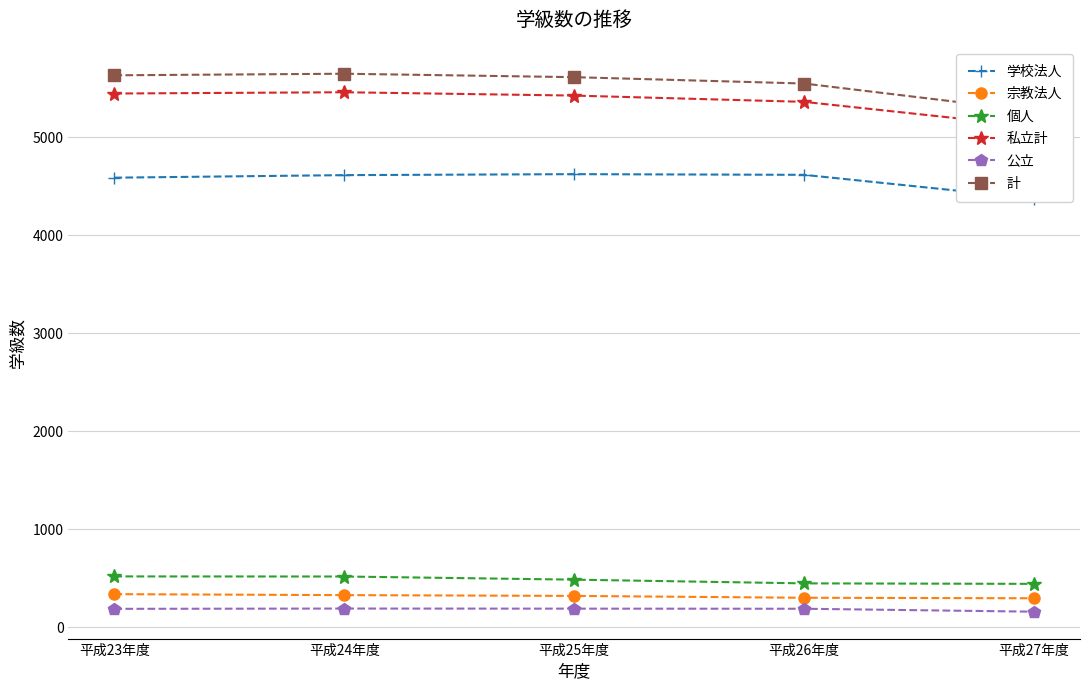

How many data points in 私立計 are less than 5425?

2